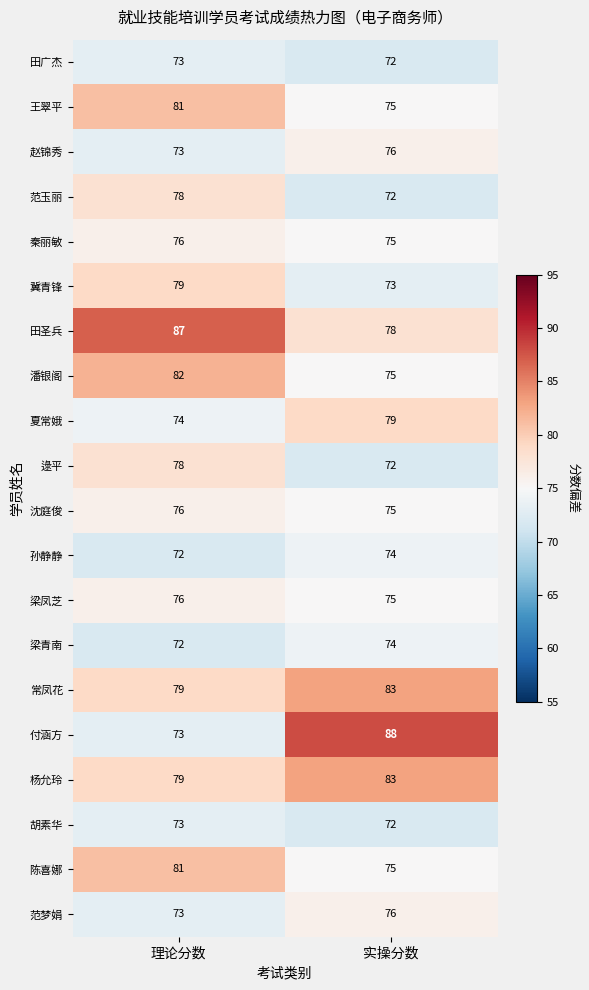

Rank the categories by 逯平 value from highest to lowest.

理论分数, 实操分数